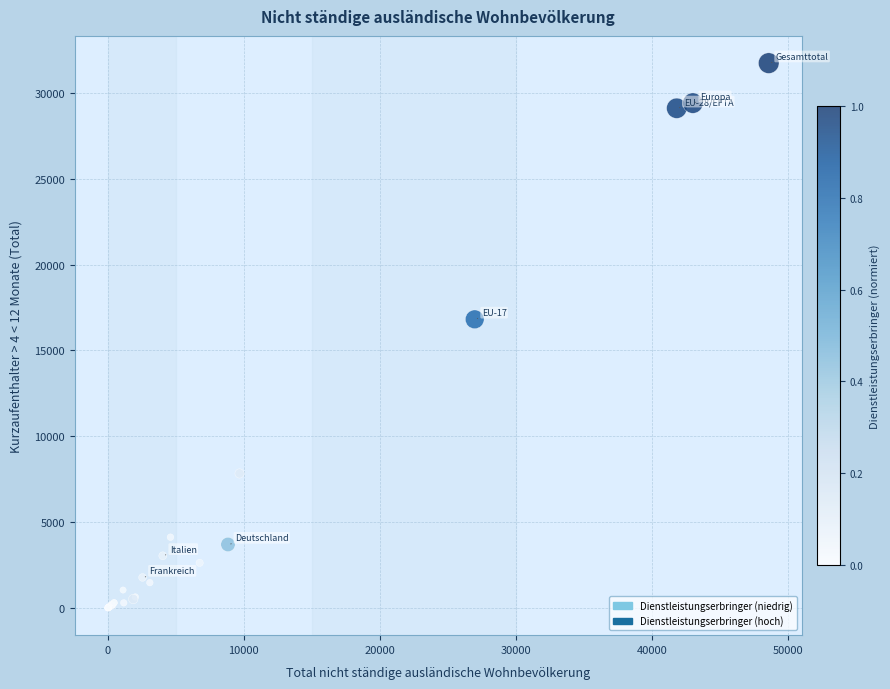

What Y value in the scatter plot is closest to 15868?

16812